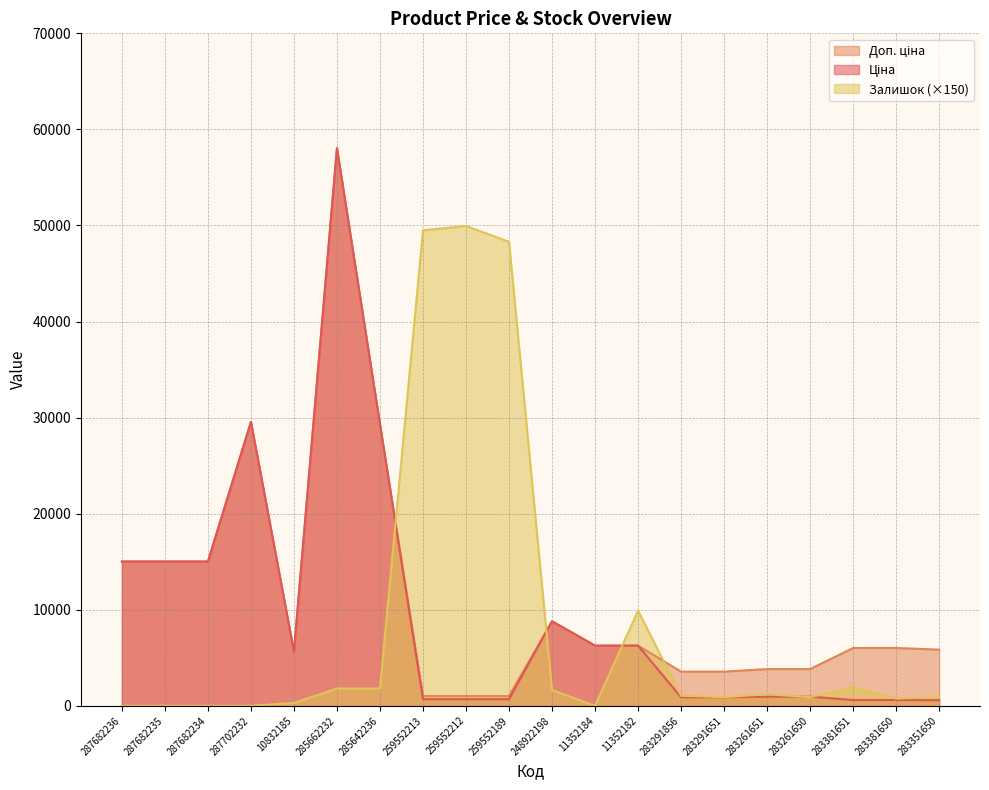

At which label does Доп. ціна reach its peak?

285662232